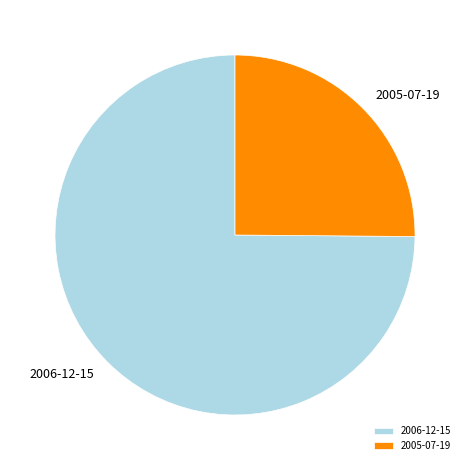

Rank the categories by value from highest to lowest.

2006-12-15, 2005-07-19